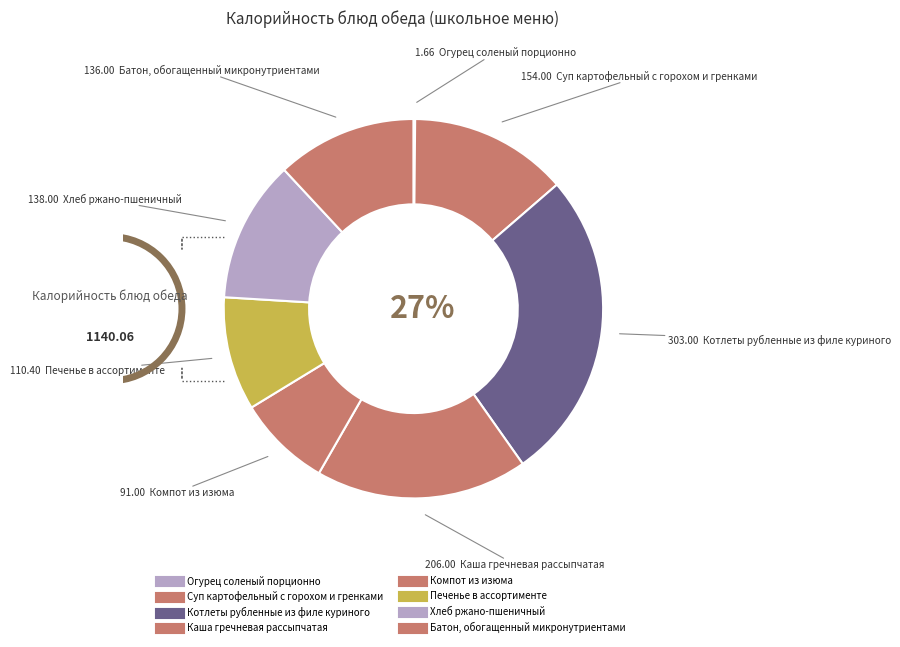

To the nearest percent, what percentage of the pie is Хлеб ржано-пшеничный?

12%